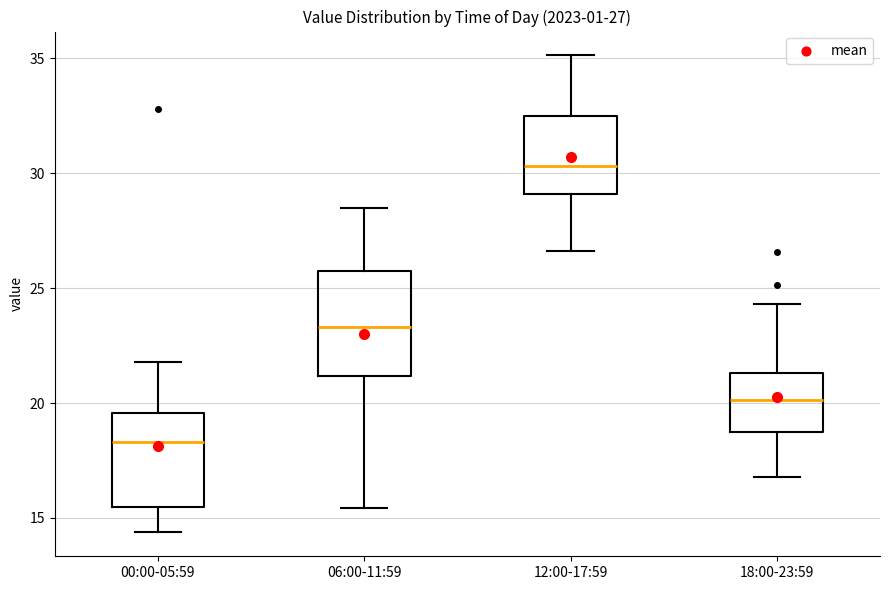

Which box has the lowest median line?

00:00-05:59